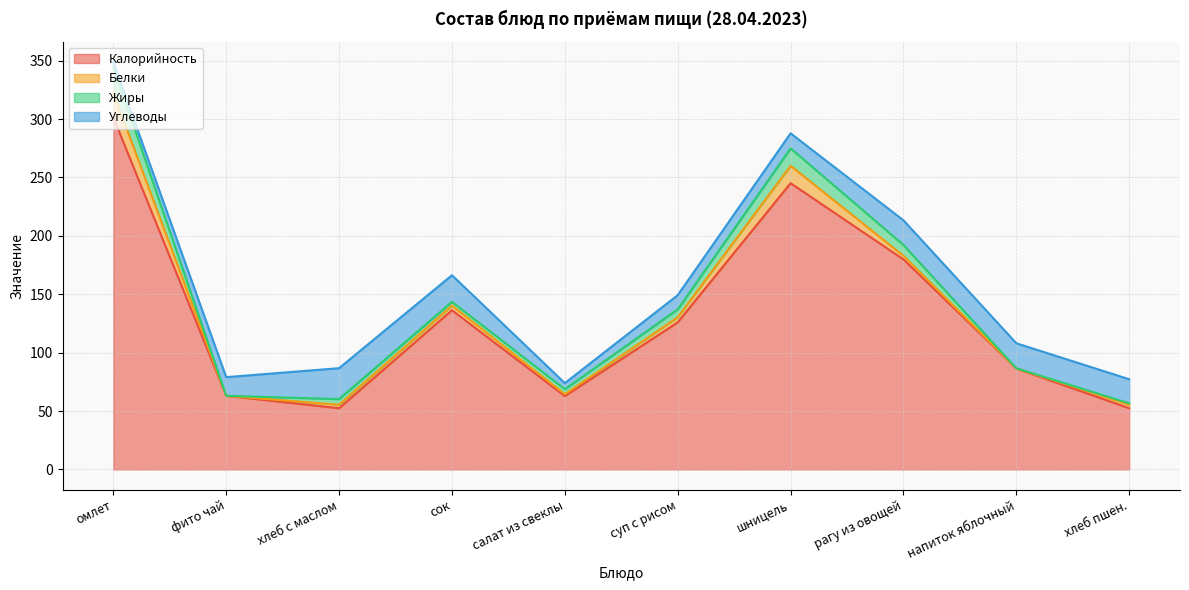

After their last crossing, which series has the higher values: Углеводы or Жиры?

Углеводы